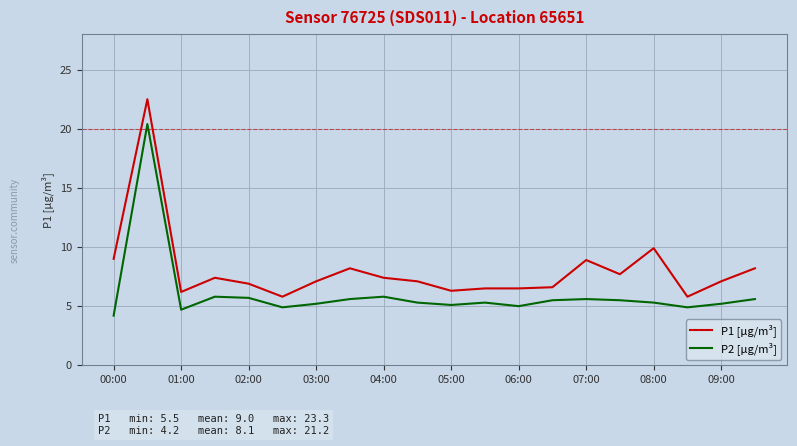

List the series in order of their overall mean, highest first.

P1 [µg/m³], P2 [µg/m³]